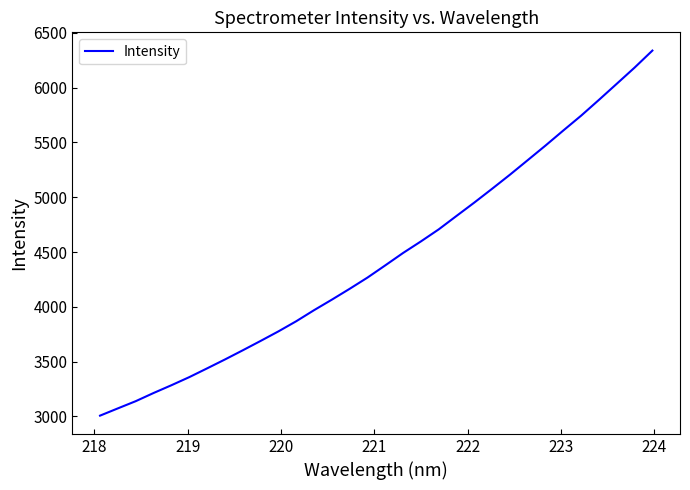

What is the difference between the maximum and minimum values?

3330.8